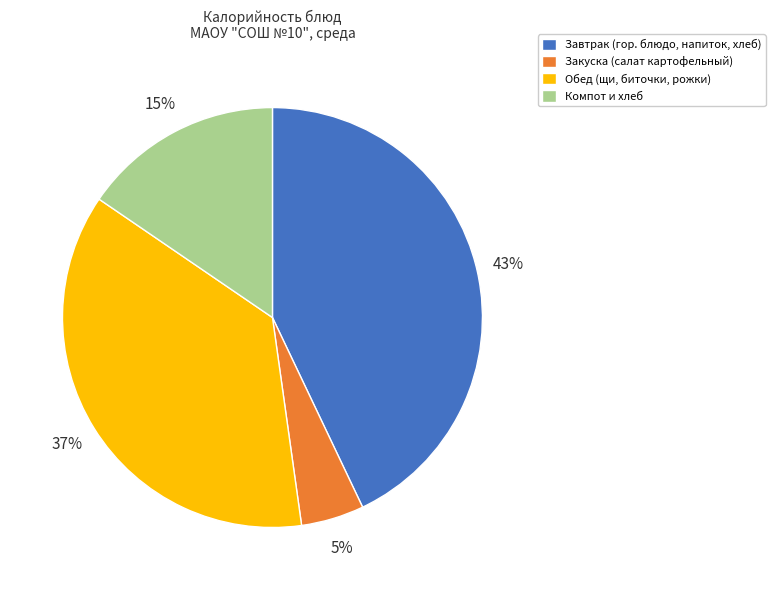

Approximately how many times larger is the value at Компот и хлеб compared to Обед (щи, биточки, рожки)?

0.4